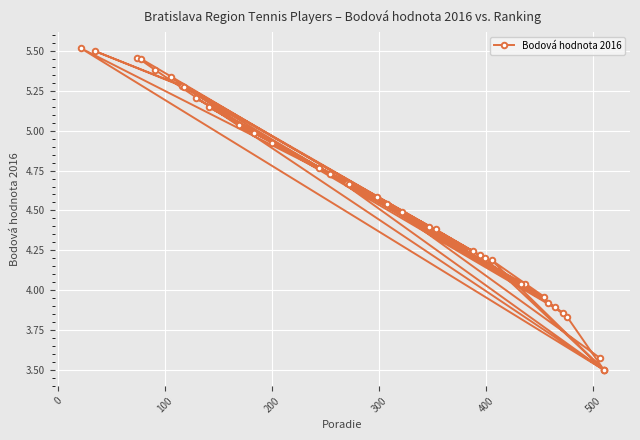

Approximately how many times larger is the value at 300 compared to 500?

1.2